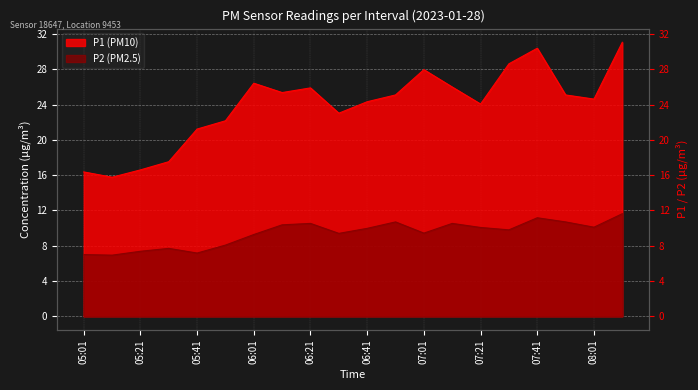

True or false: P1 and P2 intersect in this chart.

False